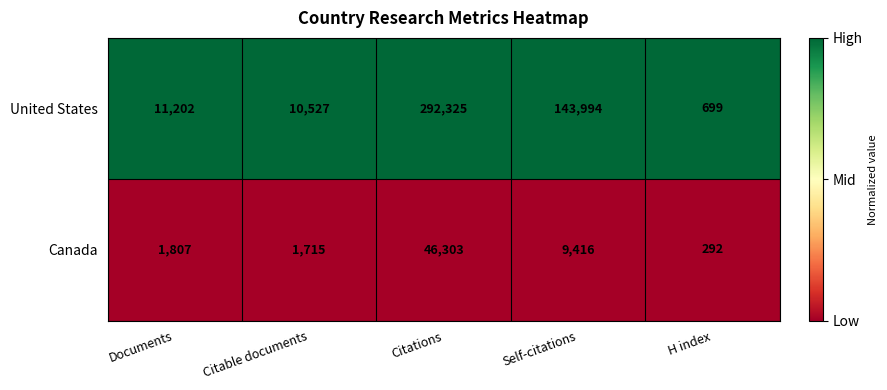

At H index, list the series in order from largest to smallest.

United States, Canada